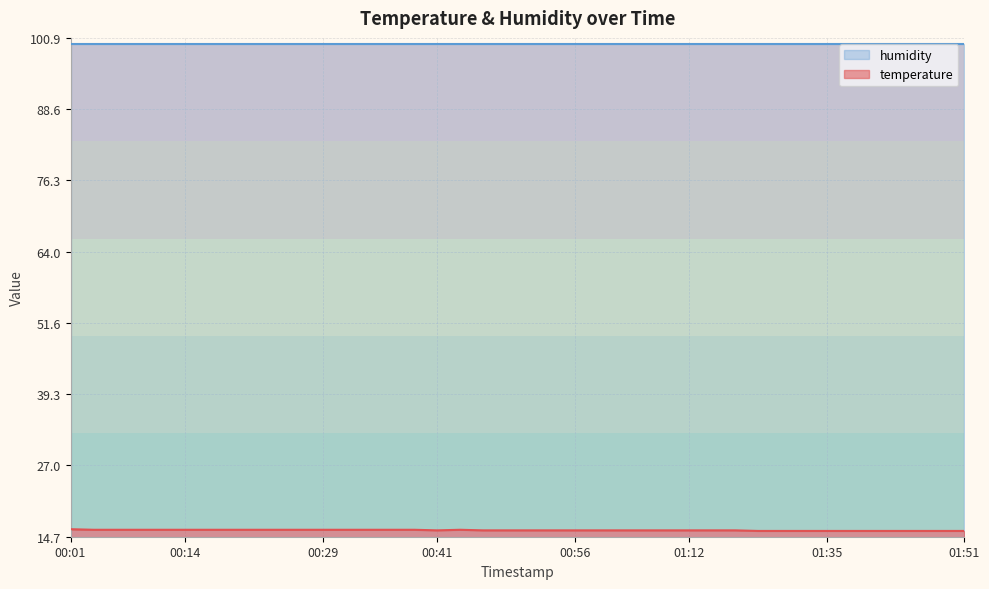

What is the sum of the values at 01:30 and 00:19?

31.6